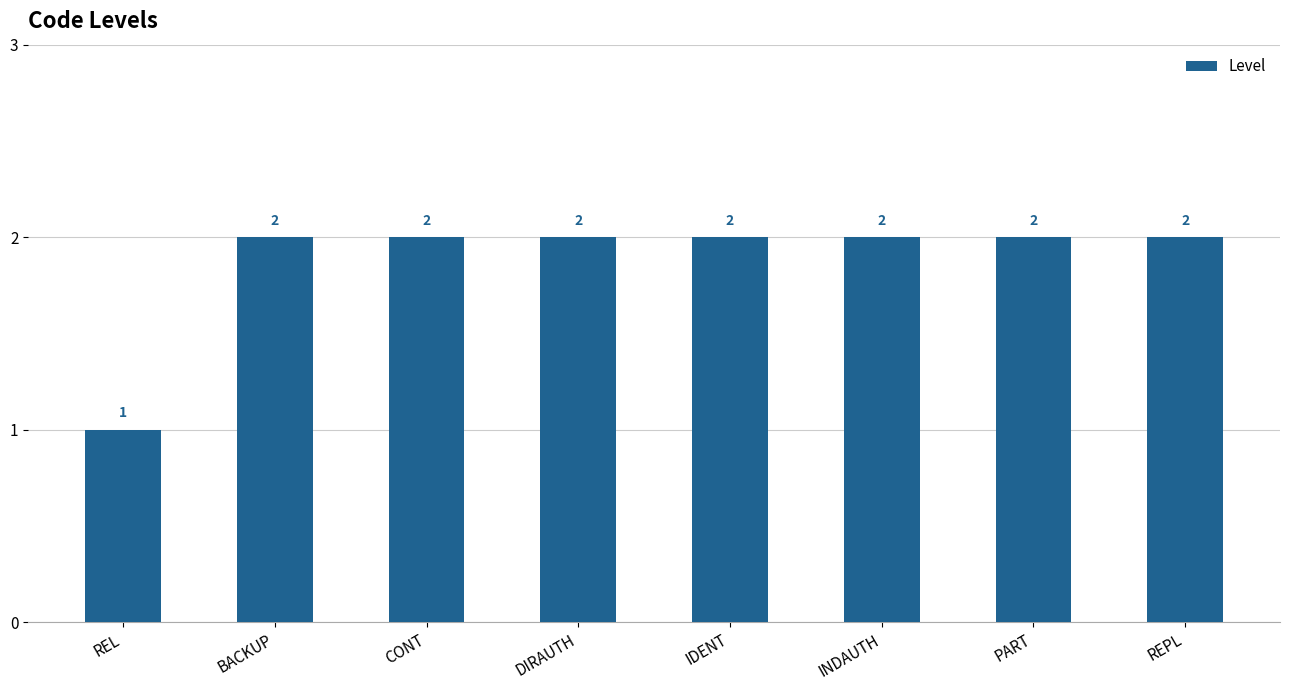

What is the minimum value shown in the chart?

1